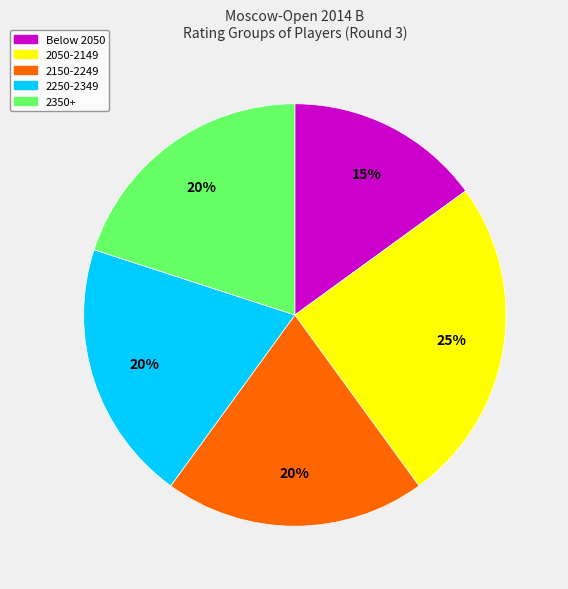

Is there any slice that represents more than half of the pie?

No